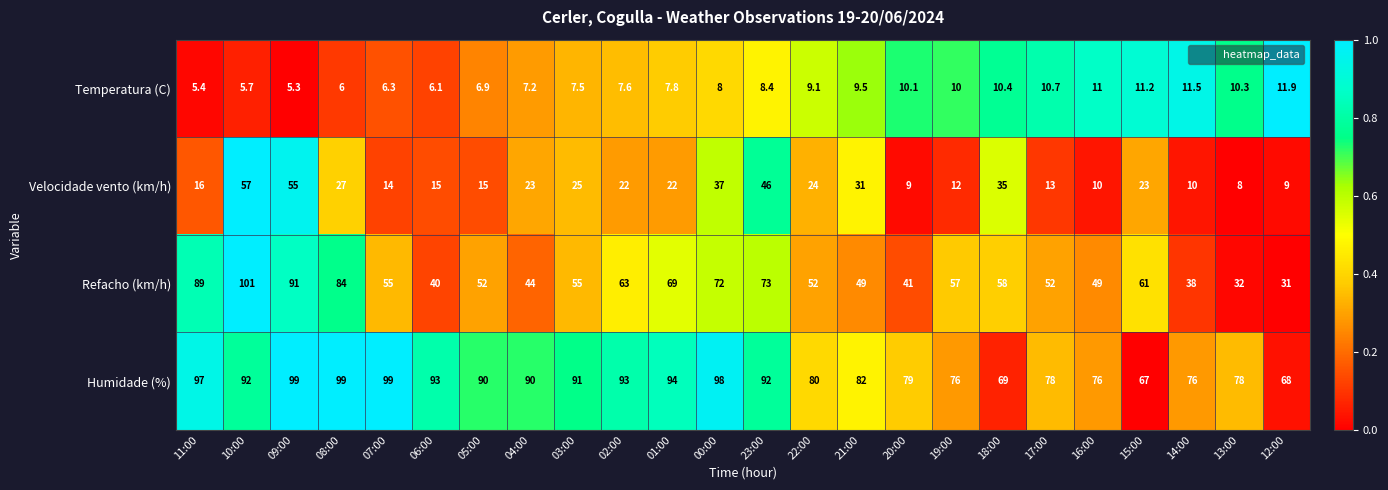

At which category is the sum across all series the highest?

10:00